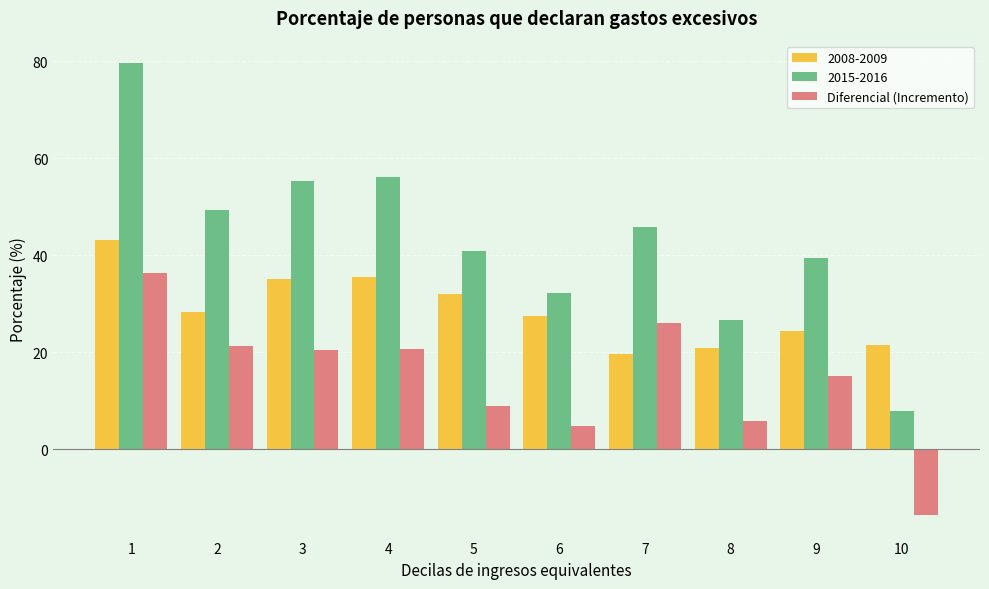

What is the average value of the Diferencial (Incremento) series?

14.6